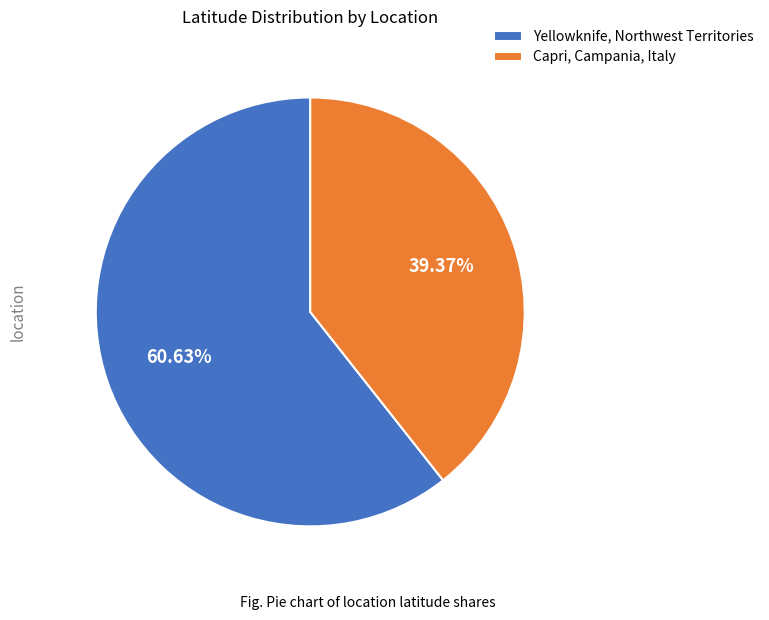

True or false: Yellowknife, Northwest Territories accounts for 54% of the total.

False